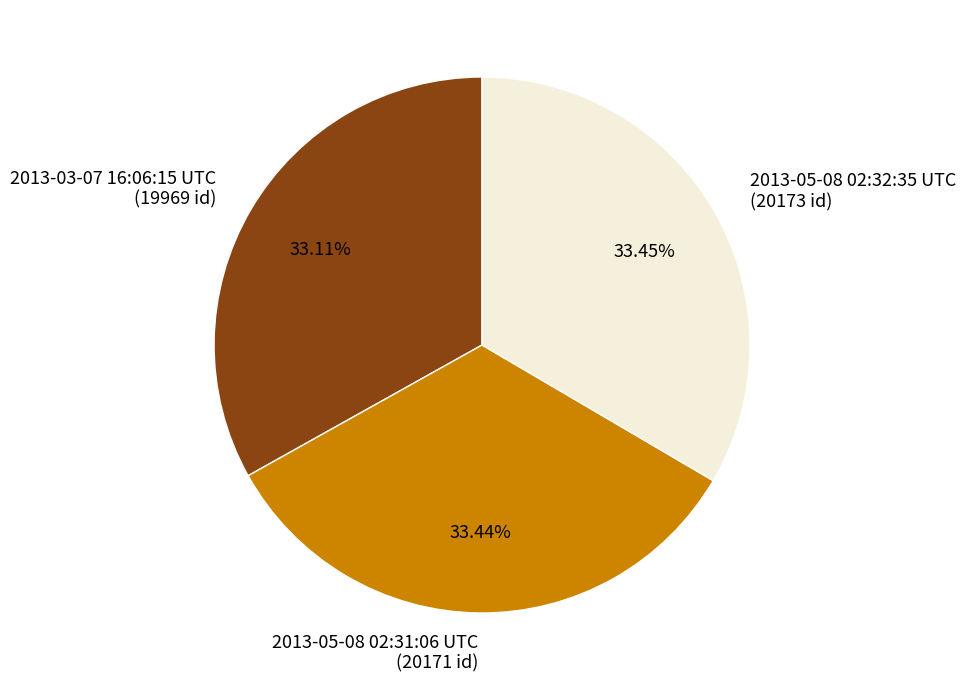

Count the number of slices in the pie.

3